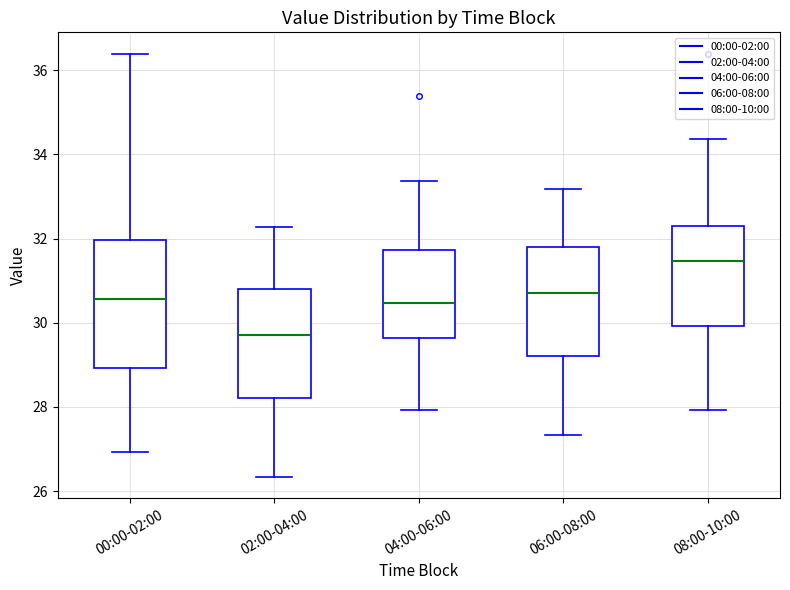

Reading left to right, read every box against the y-axis: the position of its median line, the range the box covers, and the ends of its whiskers. The values are not printed on the chart, so give them approximately, as read against the axis.

00:00-02:00: median 30.6, box 29.0 to 32.0, whiskers 27.0 to 36.4
02:00-04:00: median 29.8, box 28.2 to 30.8, whiskers 26.4 to 32.2
04:00-06:00: median 30.4, box 29.6 to 31.8, whiskers 28.0 to 33.4
06:00-08:00: median 30.8, box 29.2 to 31.8, whiskers 27.4 to 33.2
08:00-10:00: median 31.4, box 30.0 to 32.4, whiskers 28.0 to 34.4